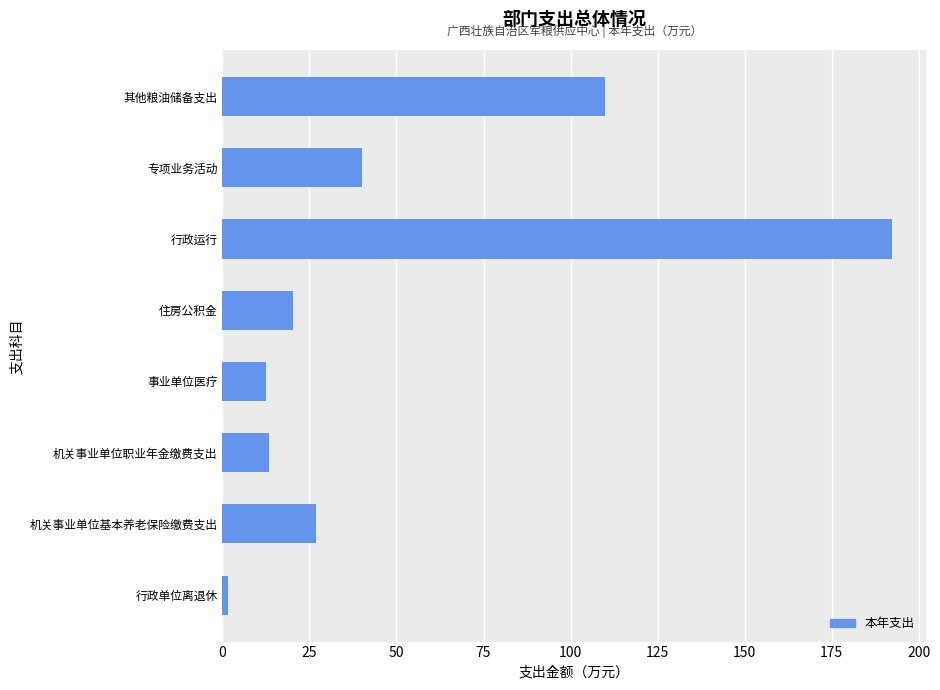

What is the difference between the maximum and second lowest values?

180.0